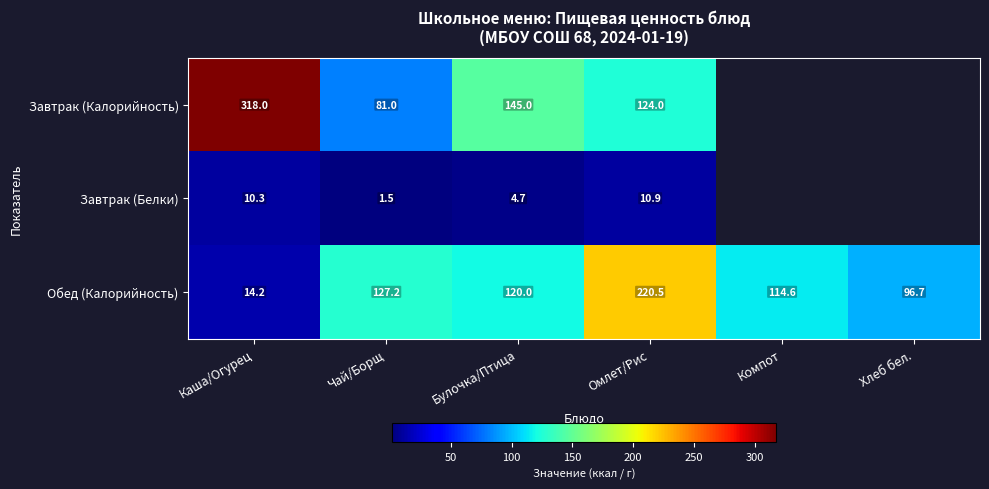

What is the average value of the Обед (Калорийность) series?

115.5